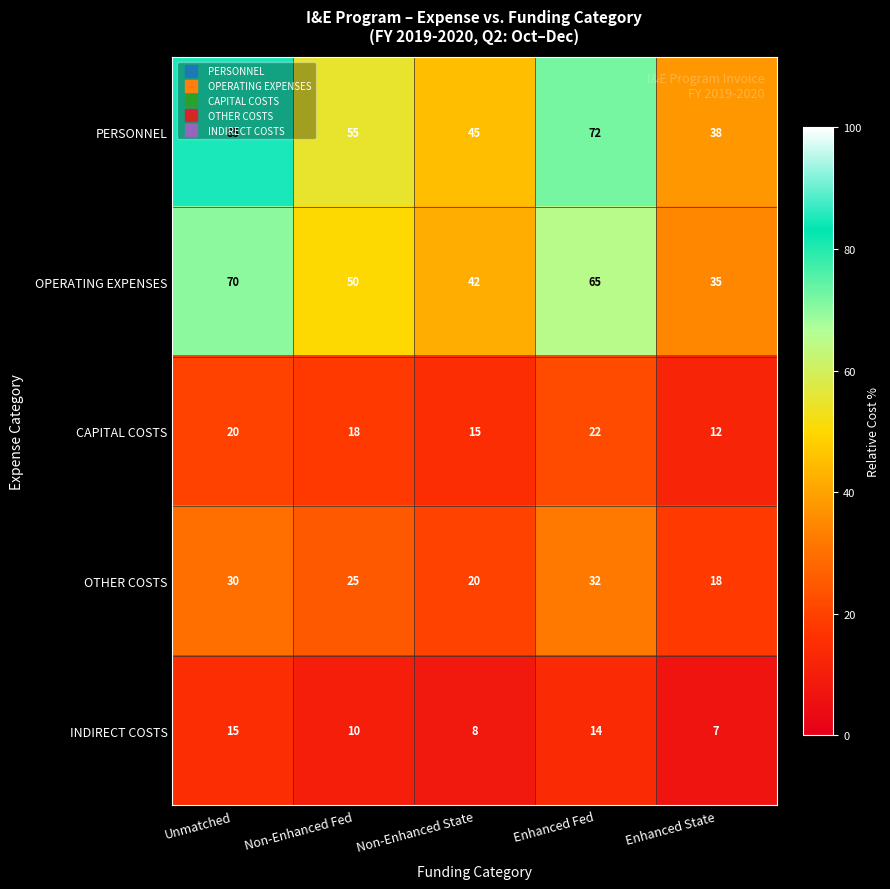

Count the number of data series in this chart.

5